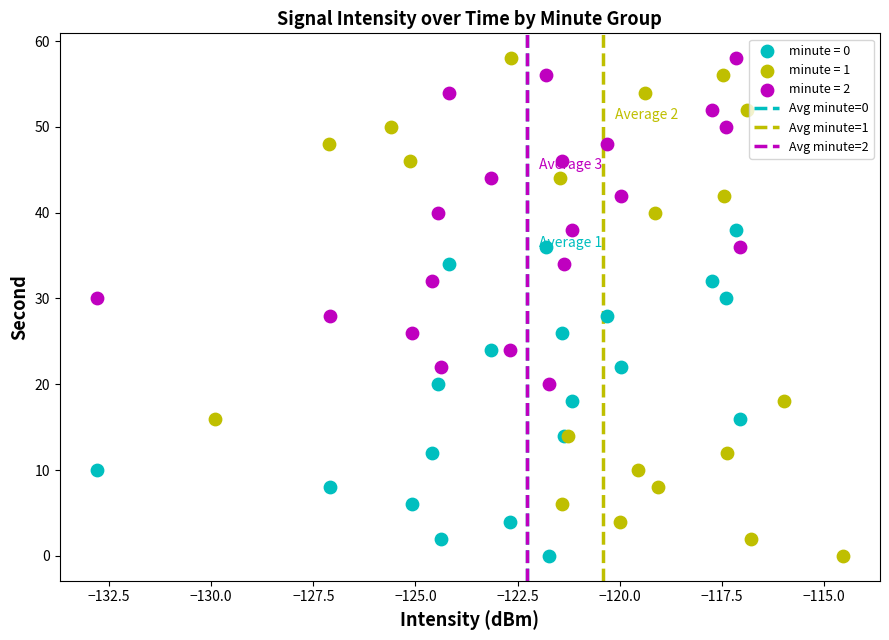

Which series has the widest spread of Y values?

minute = 1